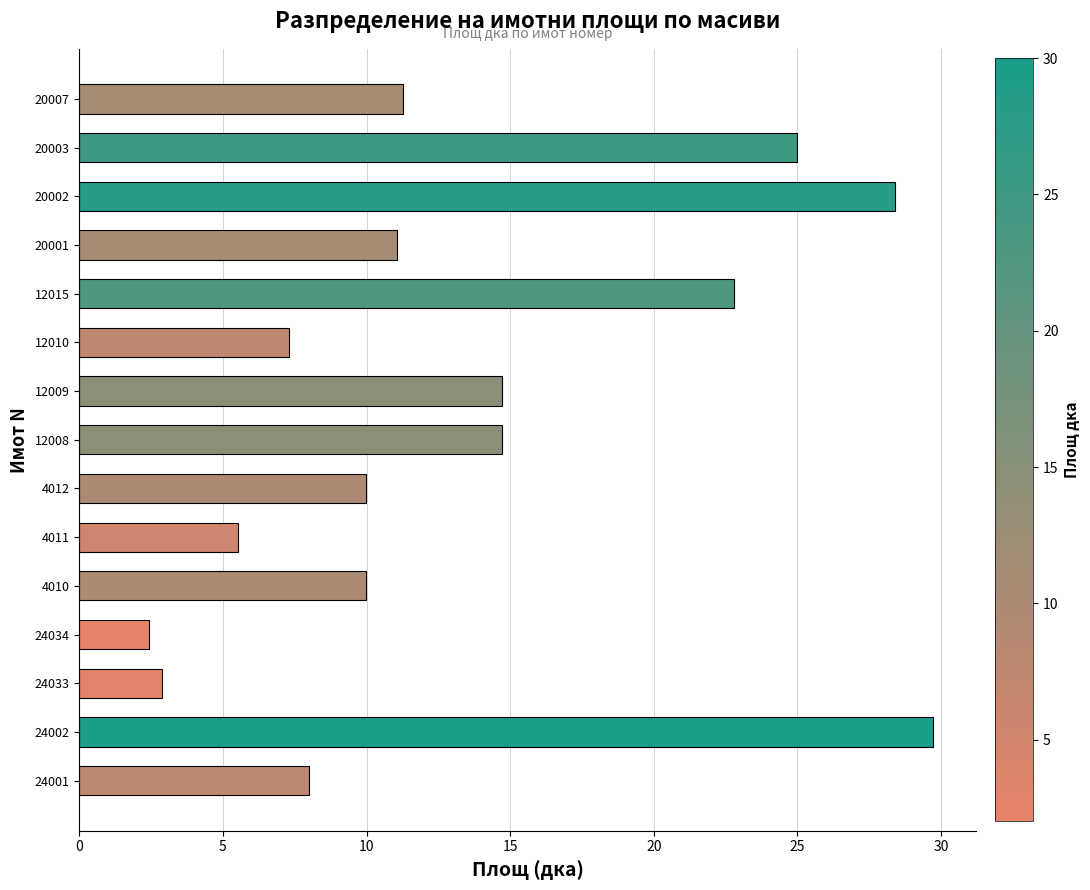

What is the ratio of the value at 24001 to the value at 12009?

0.5